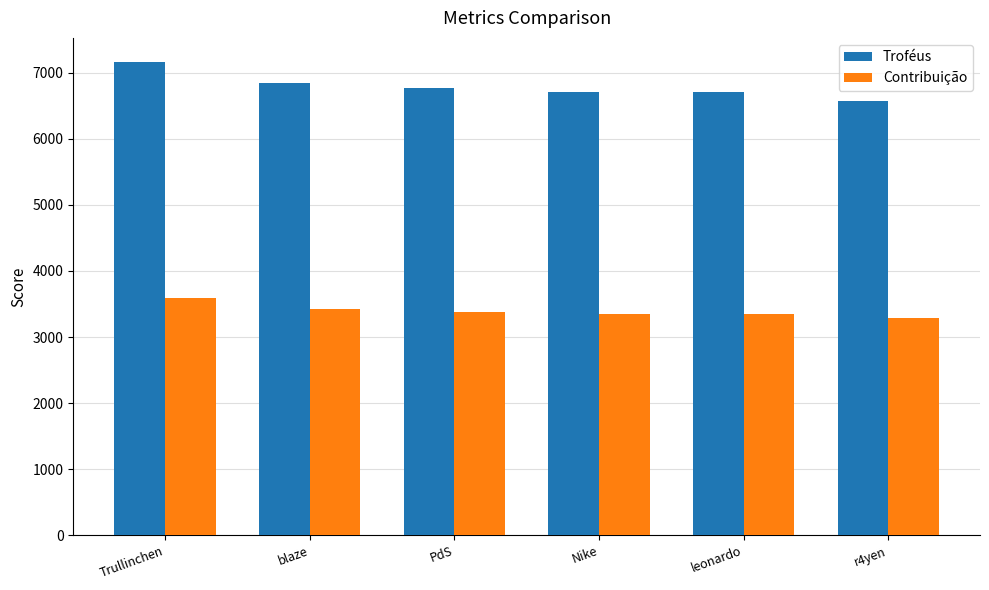

What is the value of the Troféus bar at the 1st from the left?

7168